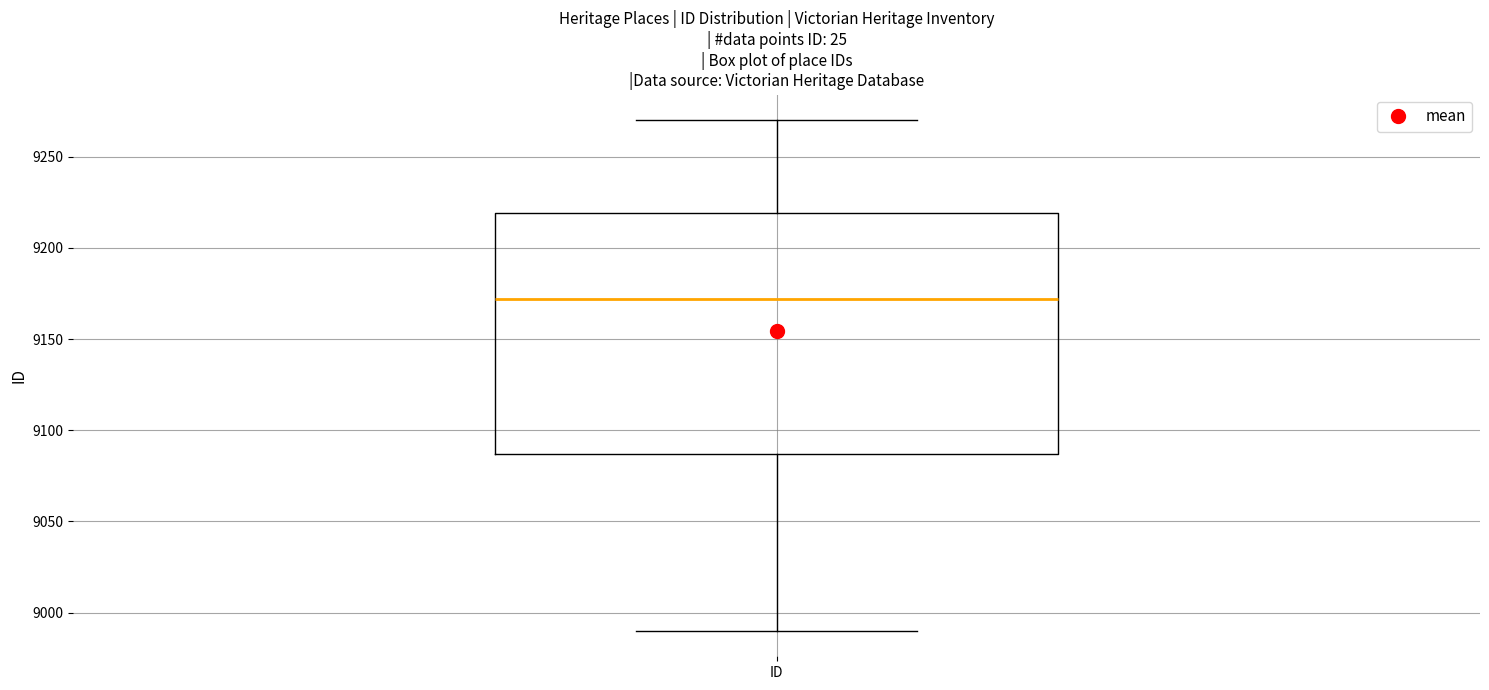

Transcribe this box plot: give where the median line is, the range the box spans, and where the two whiskers end, as read against the y-axis. The values are not printed on the chart, so give them approximately, as read against the axis.

median 9170, box 9085 to 9220, whiskers 8990 to 9270